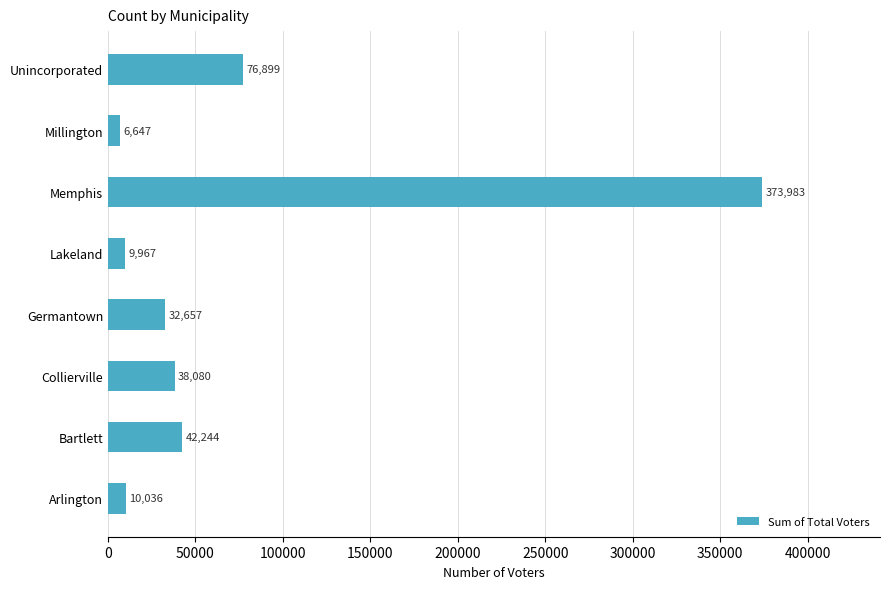

What is the difference between the maximum and second lowest values?

364016